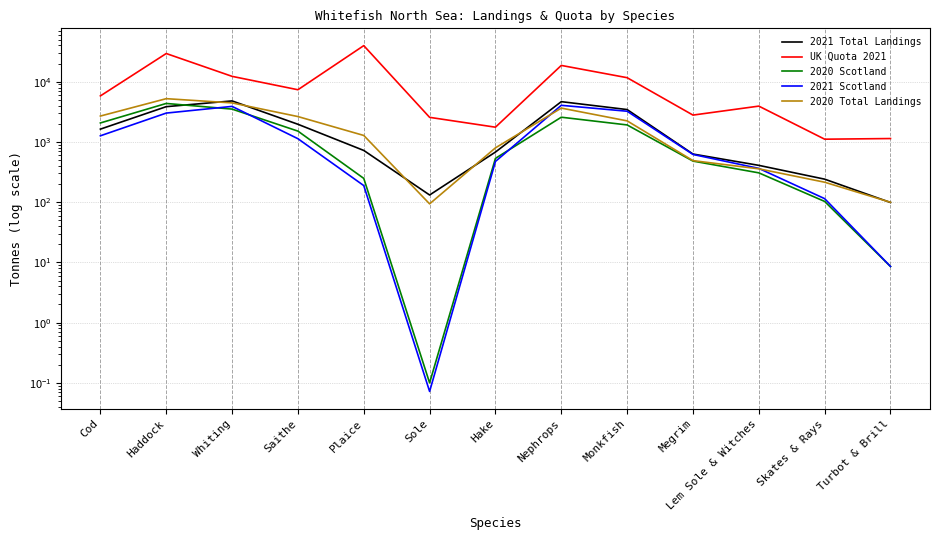

What is the difference between the 2021 Scotland values at Haddock and Cod?

1746.9